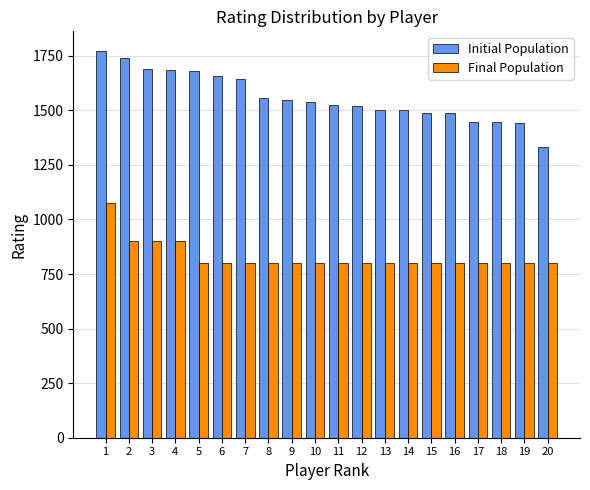

How many data points in Initial Population are less than 1537?

10